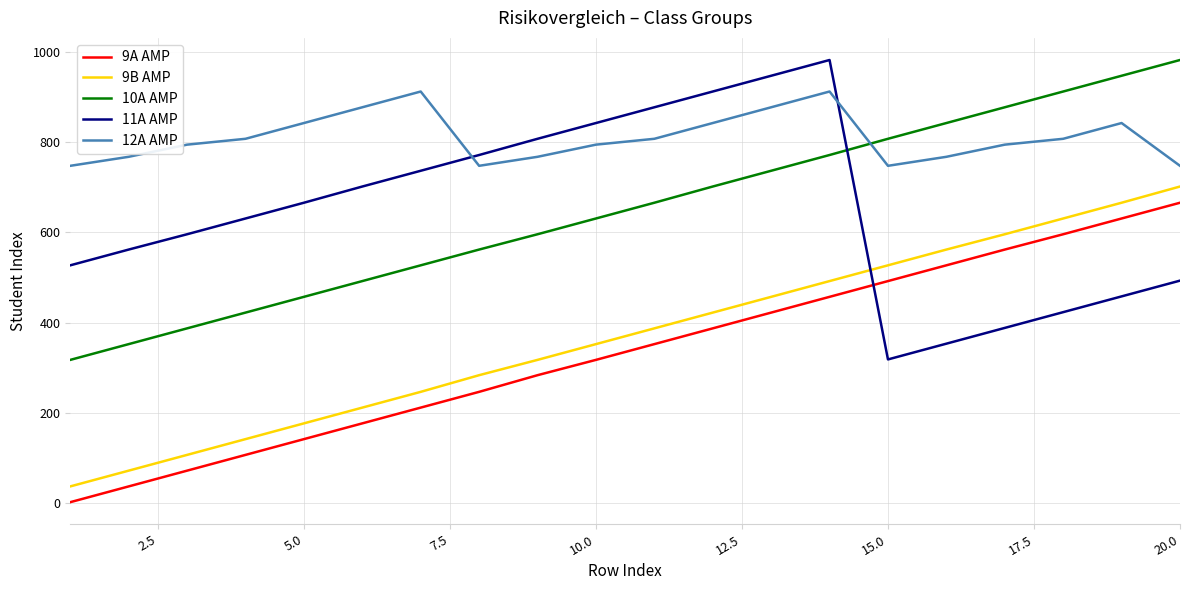

How many lines are shown in the chart?

5